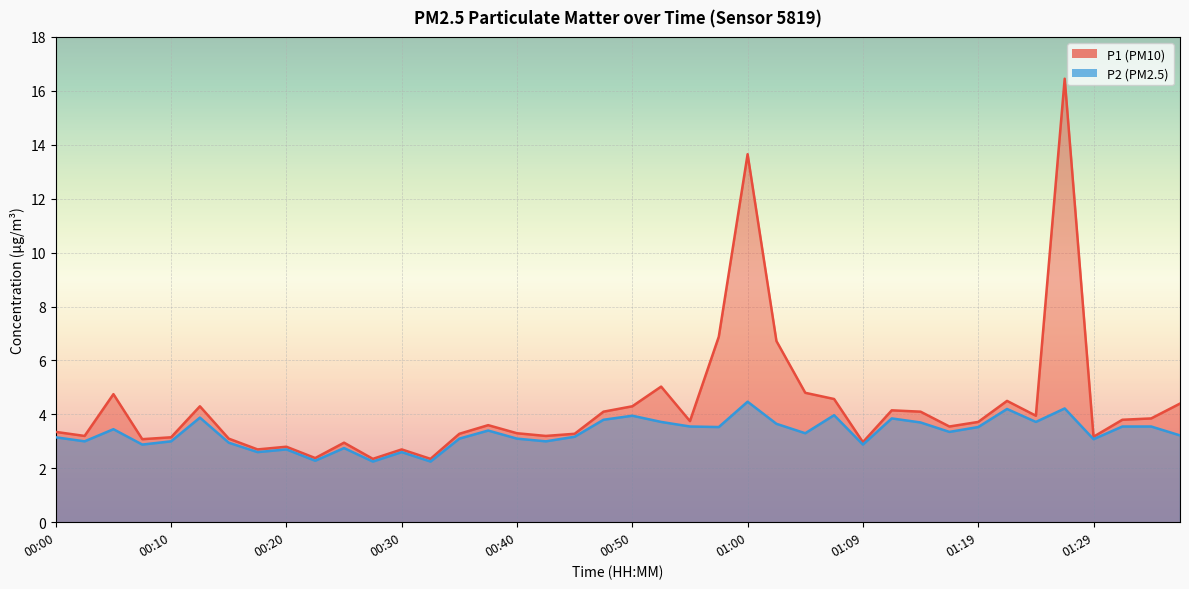

Where is the first local minimum for P1?

00:03